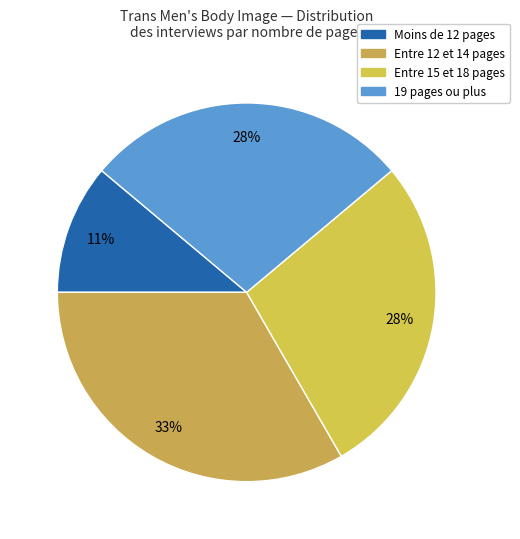

Count the number of slices in the pie.

4